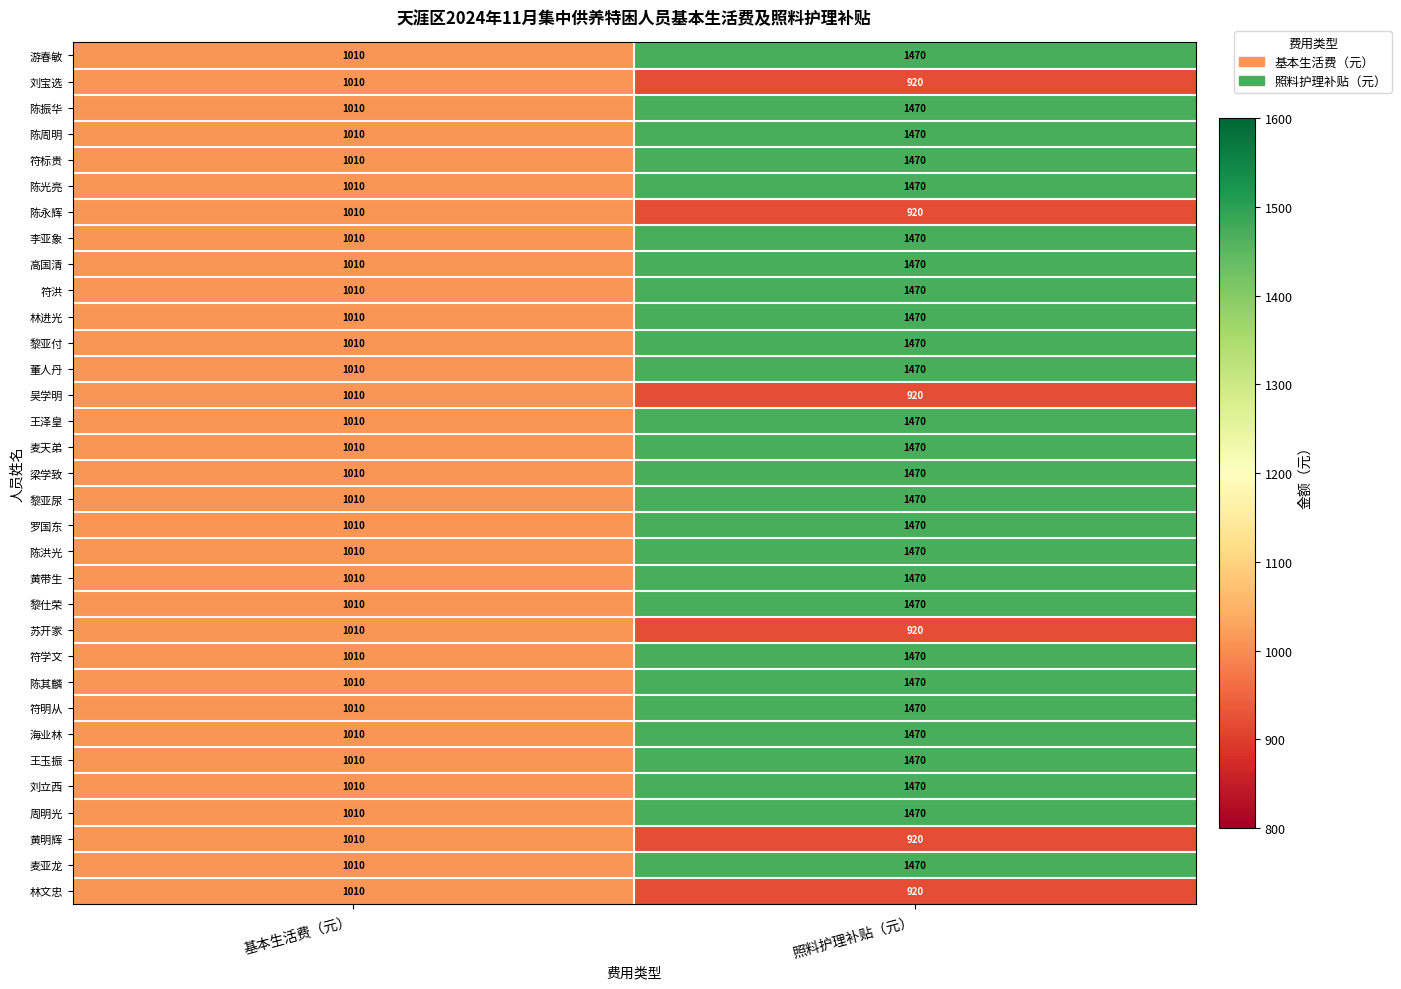

How many data points does each series have?

2